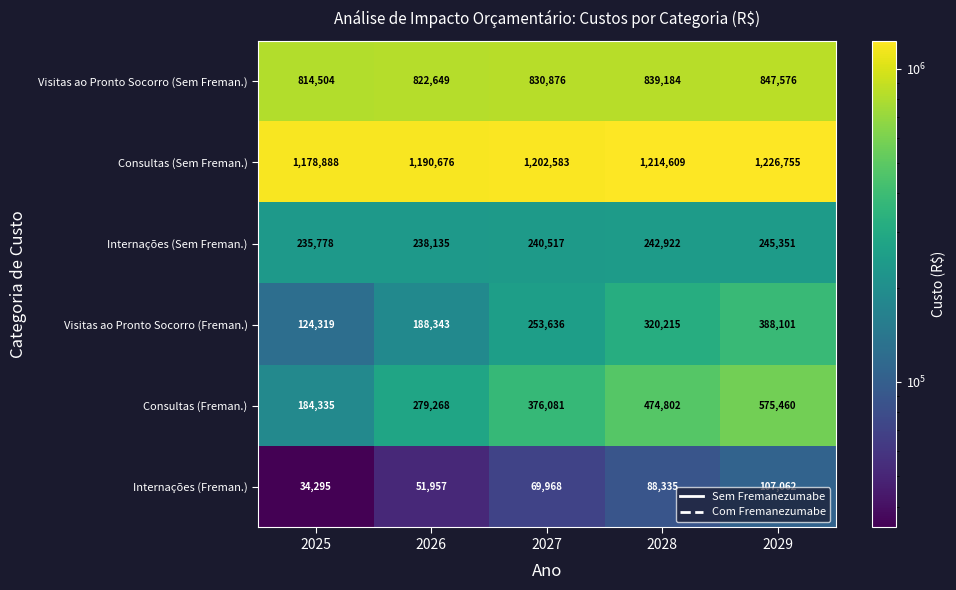

What is the maximum value shown in the chart?

1226755